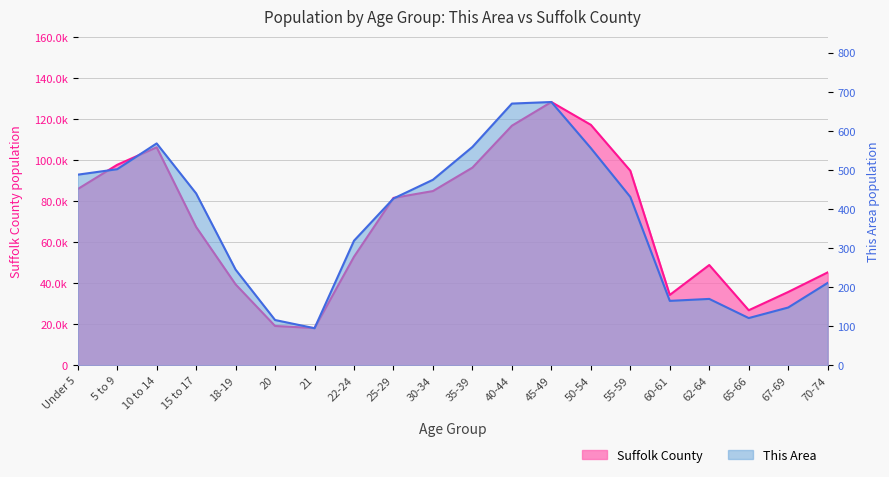

Which has a higher value, 62-64 or 50-54?

50-54